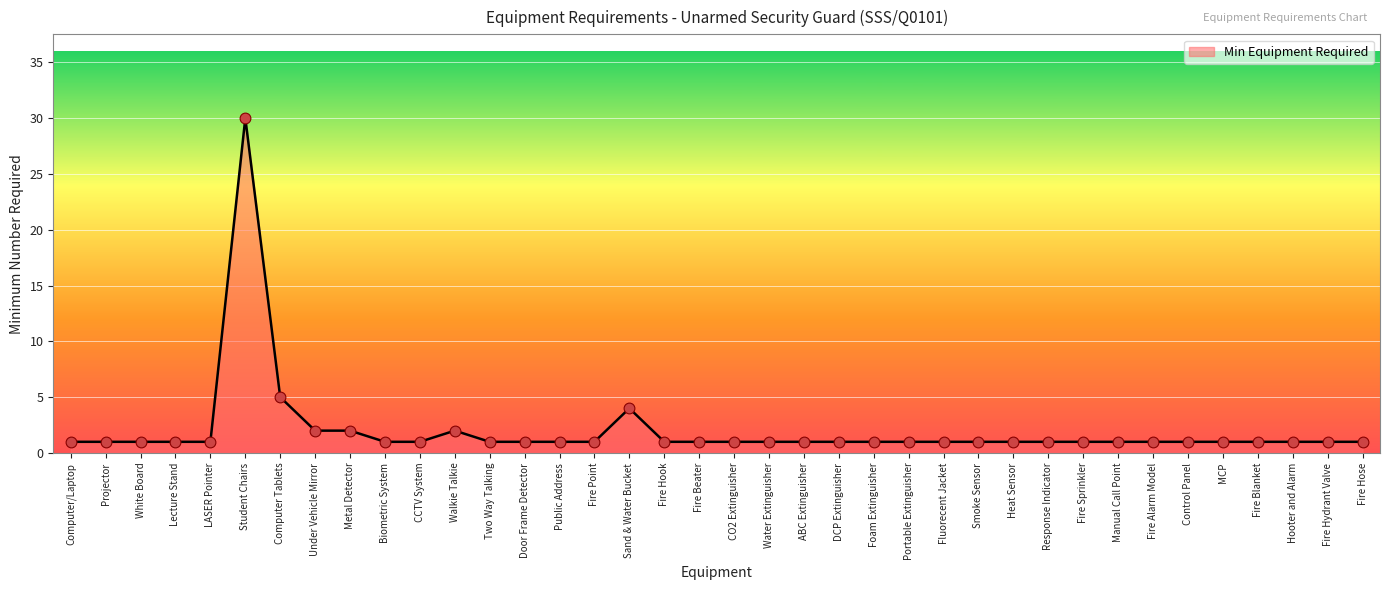

Approximately how many times larger is the value at DCP Extinguisher compared to Hooter and Alarm?

1.0